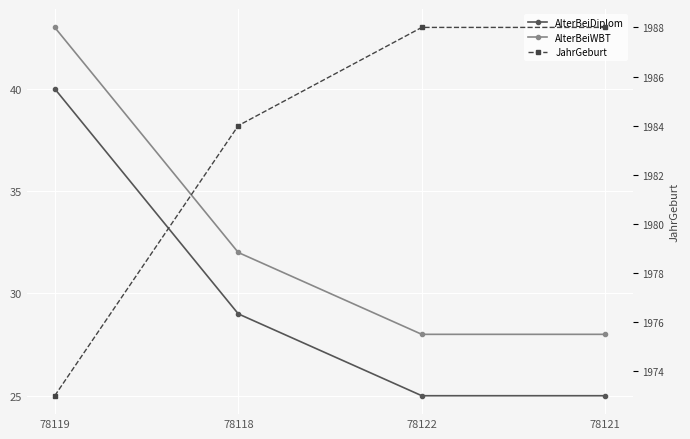

What is the value of the AlterBeiWBT point at the 4th from the left?

28